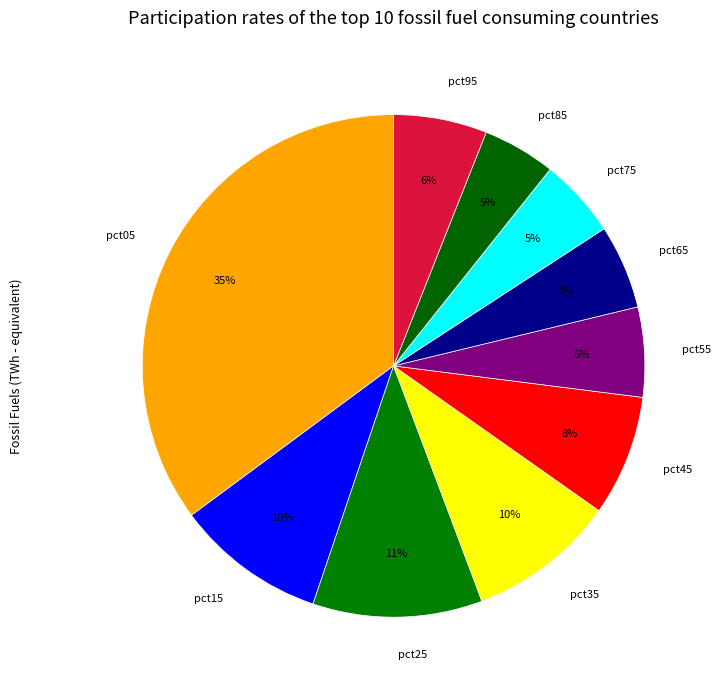

What percentage is the pct65 slice, to the nearest percent?

5%